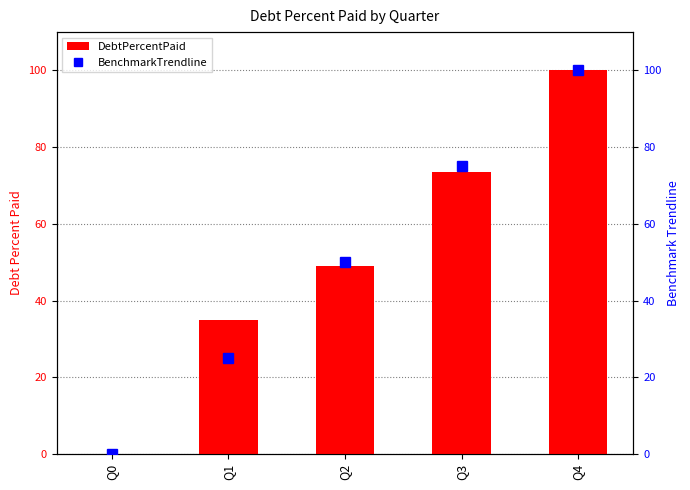

What is the difference between the second highest and minimum values in the DebtPercentPaid series?

73.6